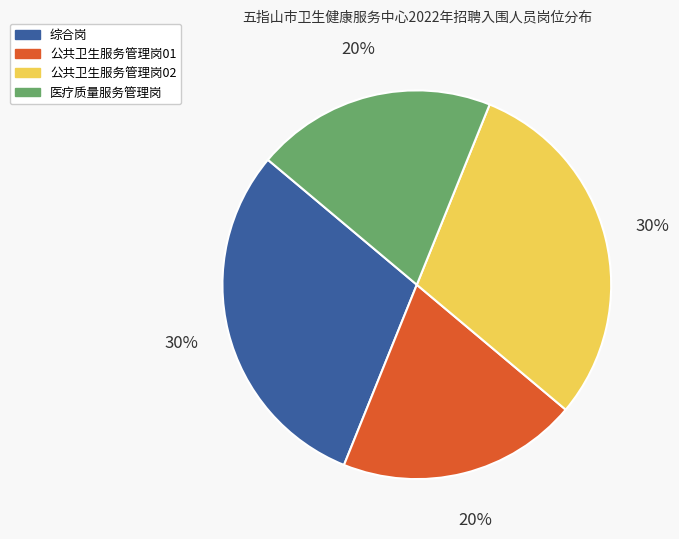

To the nearest percent, what is the difference between the 公共卫生服务管理岗02 and 医疗质量服务管理岗 slice percentages?

10%